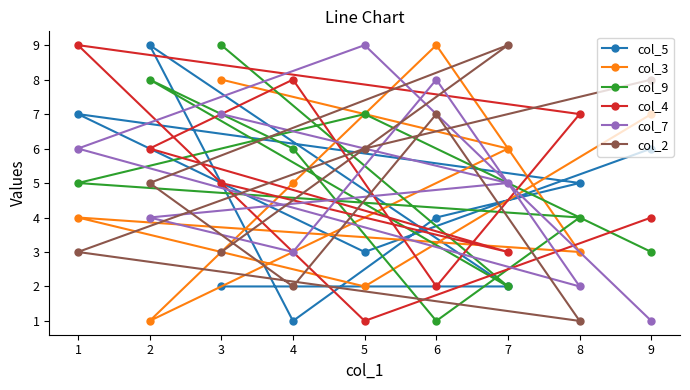

What are all the series names shown in the legend?

col_5, col_3, col_9, col_4, col_7, col_2